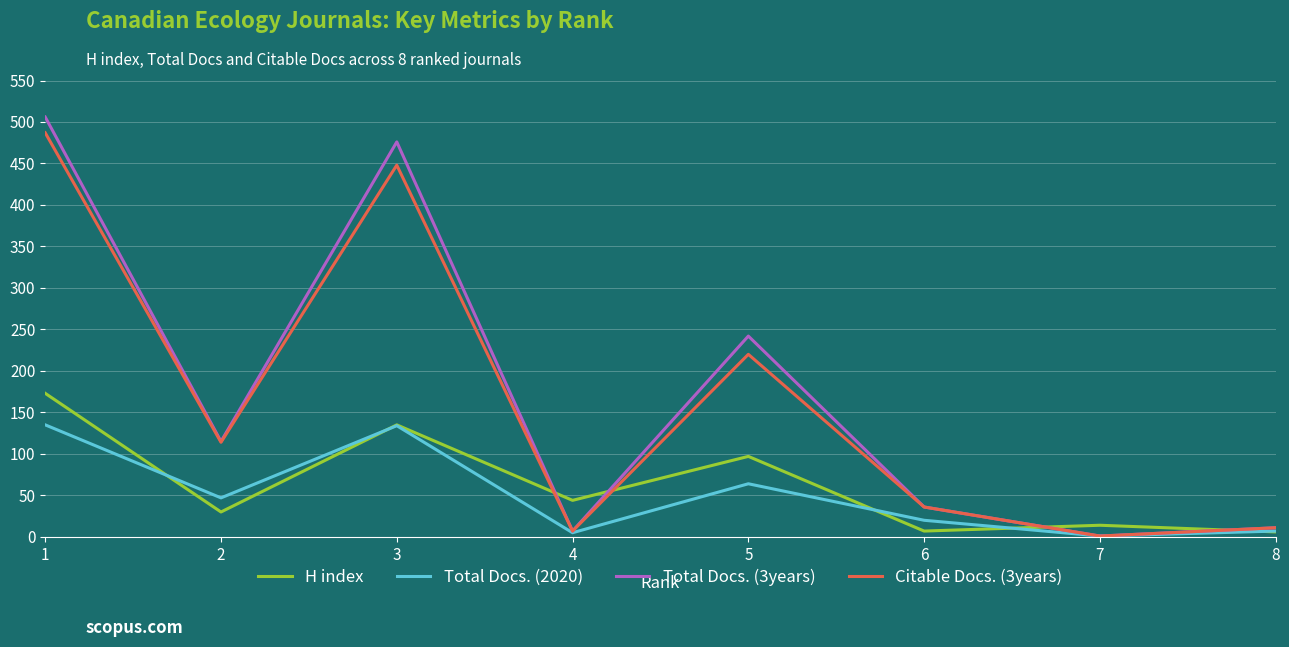

The value of Total Docs. (3years) at 3 is 476. True or false?

True